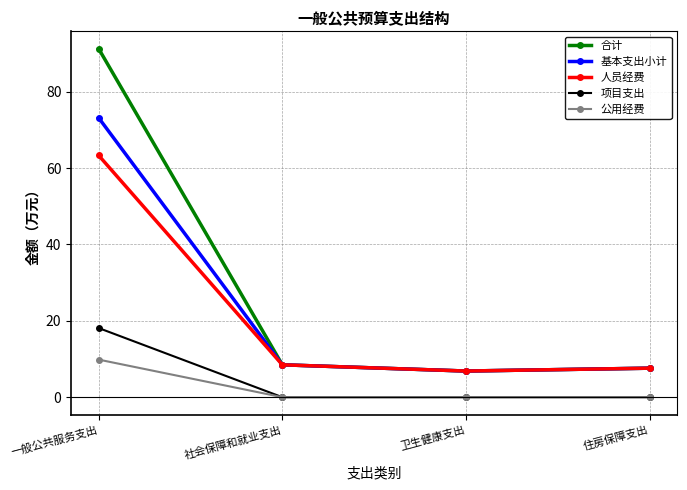

What is the total value across all series at 一般公共服务支出?

255.6